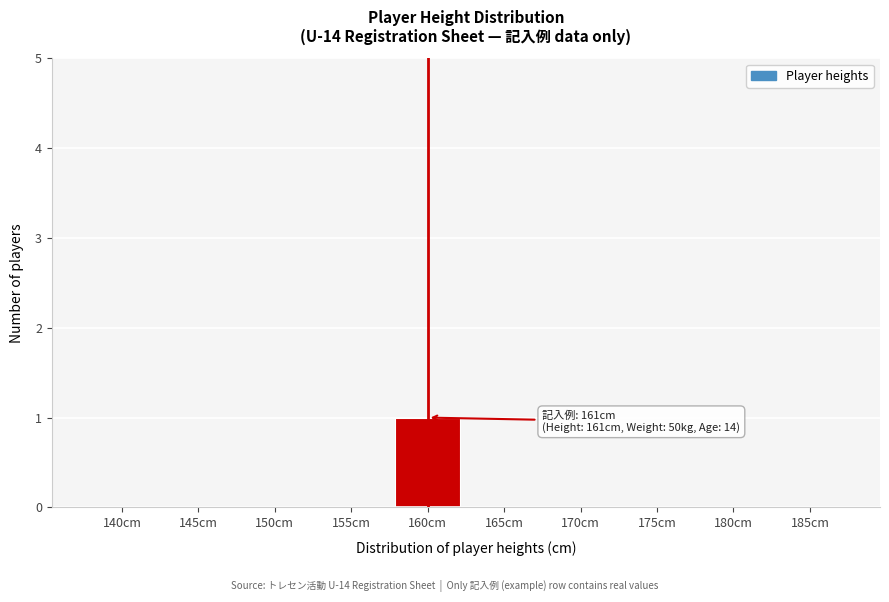

Reading right to left, extract all data points from this chart.

185cm=0	180cm=0	175cm=0	170cm=0	165cm=0	160cm=1	155cm=0	150cm=0	145cm=0	140cm=0